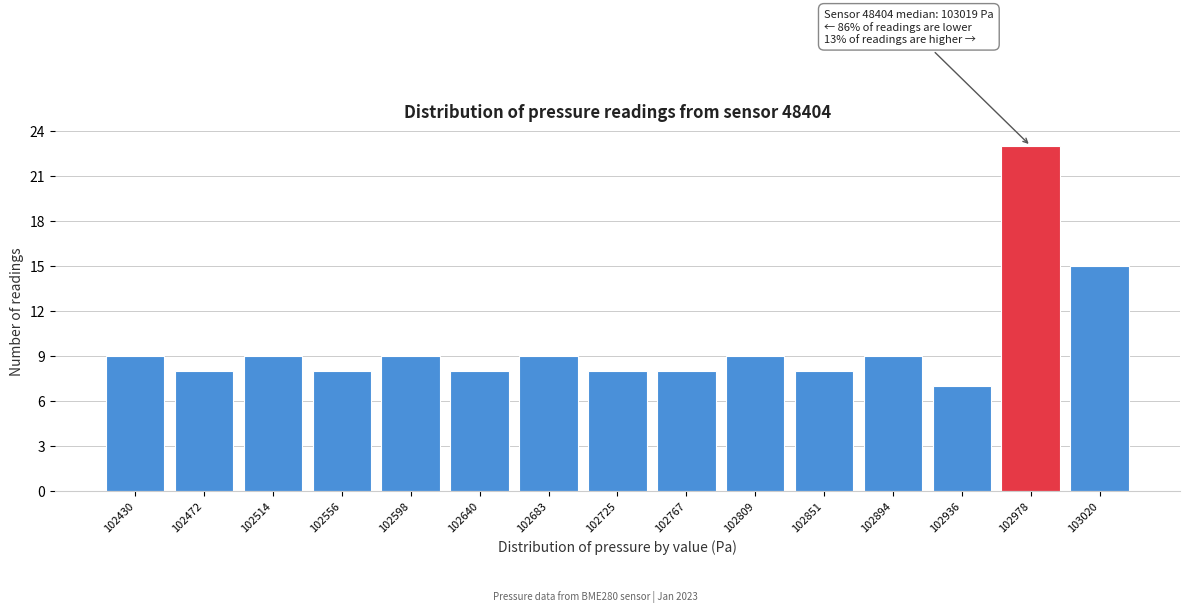

Reading left to right, what are all the values shown in this chart?

9	8	9	8	9	8	9	8	8	9	8	9	7	23	15